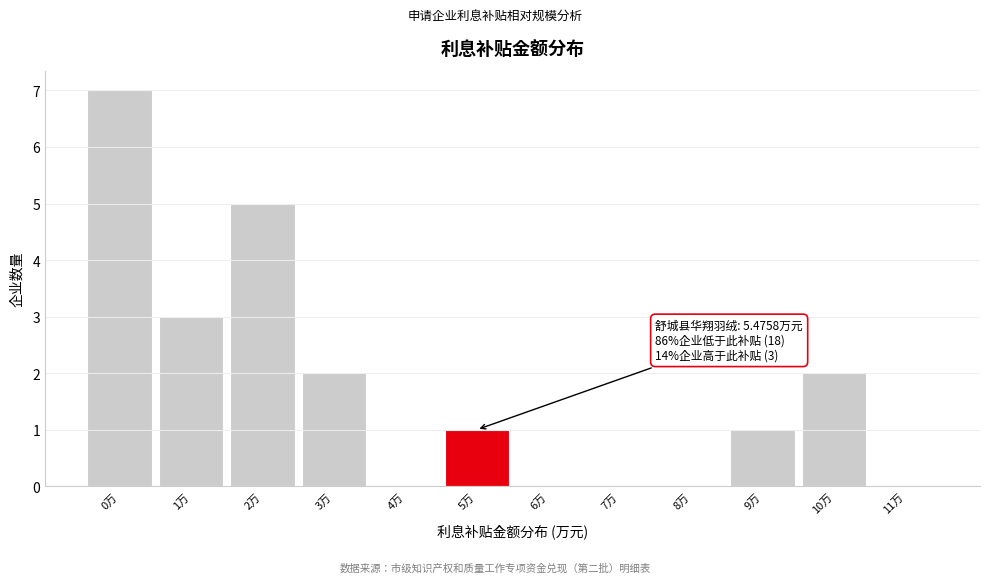

Reading right to left, list all the values displayed in this chart.

11万=0	10万=2	9万=1	8万=0	7万=0	6万=0	5万=1	4万=0	3万=2	2万=5	1万=3	0万=7